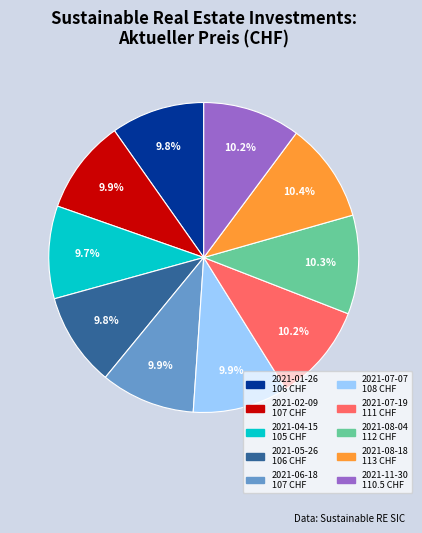

What percentage is the 2021-07-07 slice, to the nearest percent?

10%